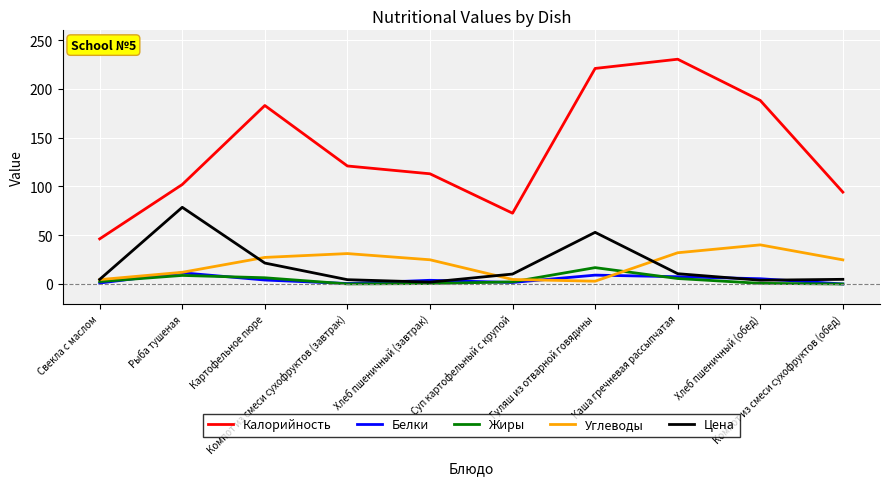

What are all the series names shown in the legend?

Калорийность, Белки, Жиры, Углеводы, Цена